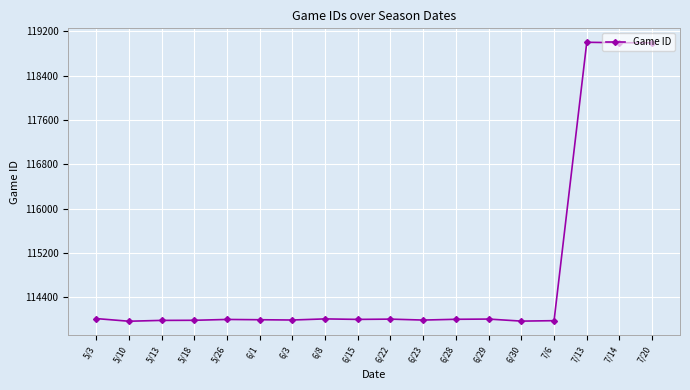

What is the change in value from 5/10 to 7/13?

+5029